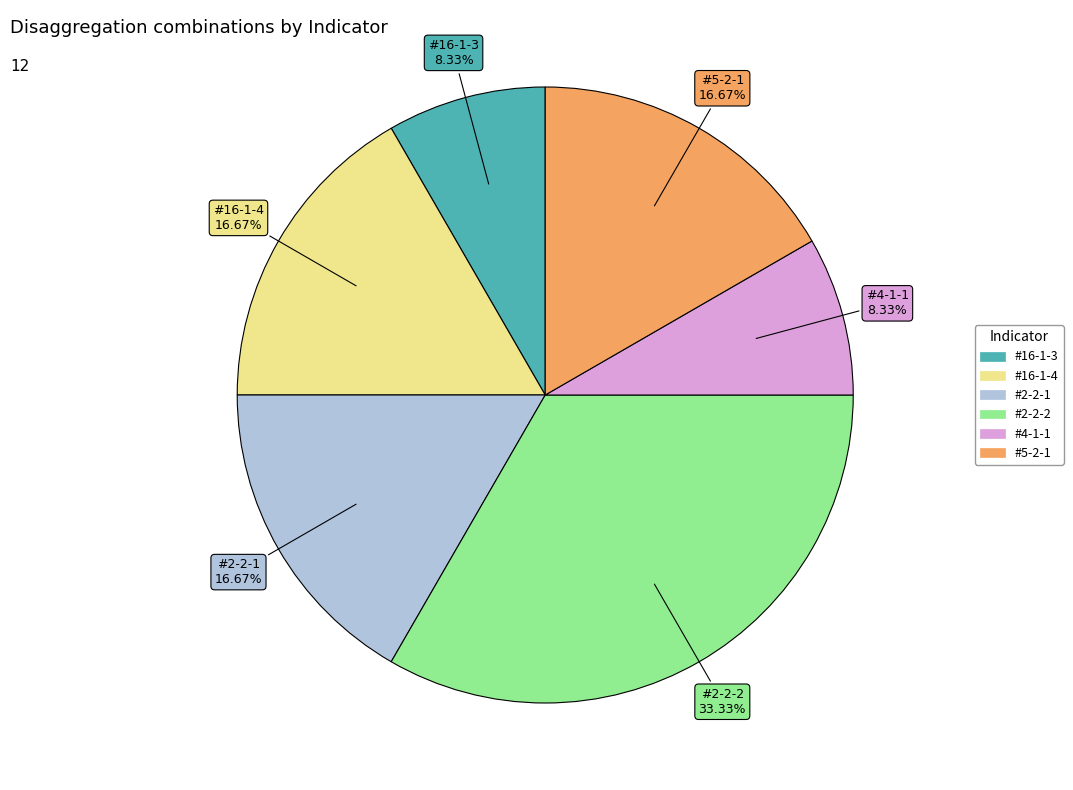

Does #2-2-2 account for over 50% of the chart?

No